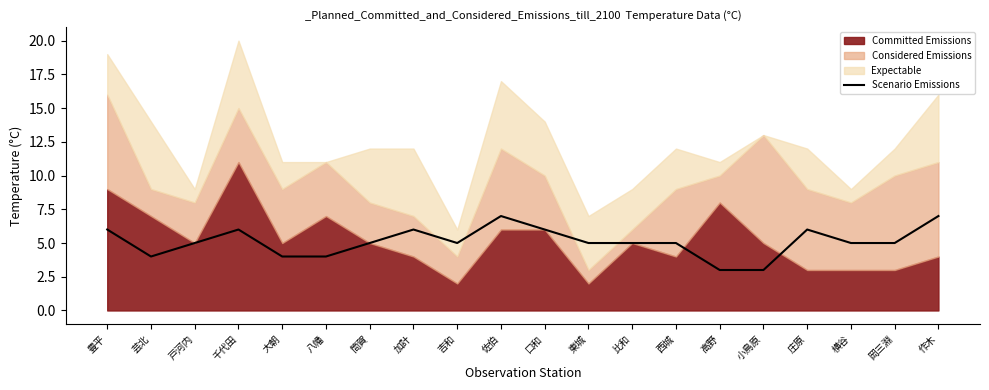

Which has a higher value, 大朝 or 比和?

比和